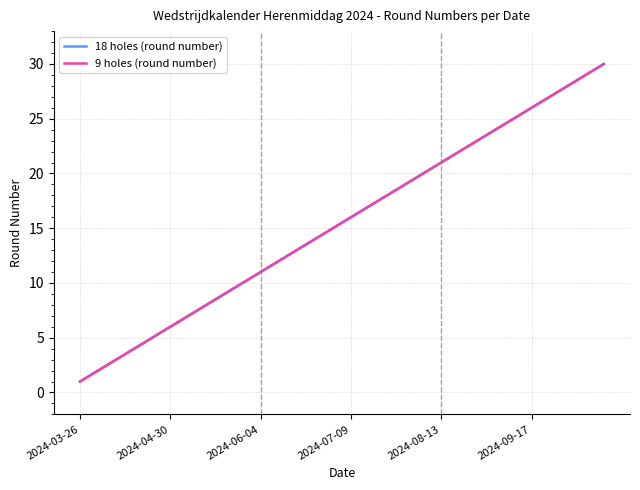

What is the difference between the 18 holes (round number) values at 2024-03-26 and 21?

21